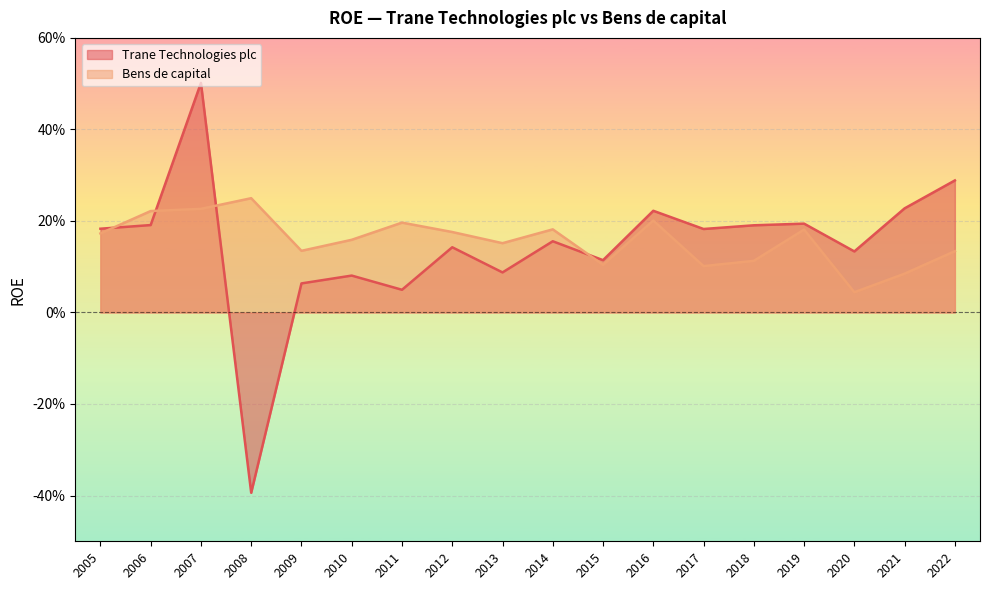

Which series has the largest total across all categories?

Bens de capital